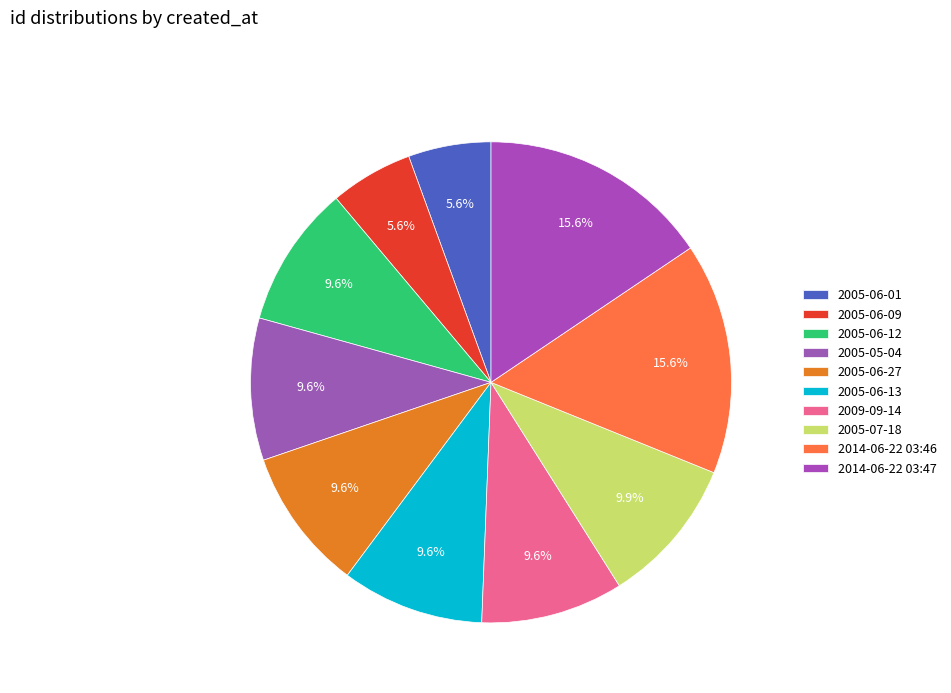

Count the number of slices in the pie.

10